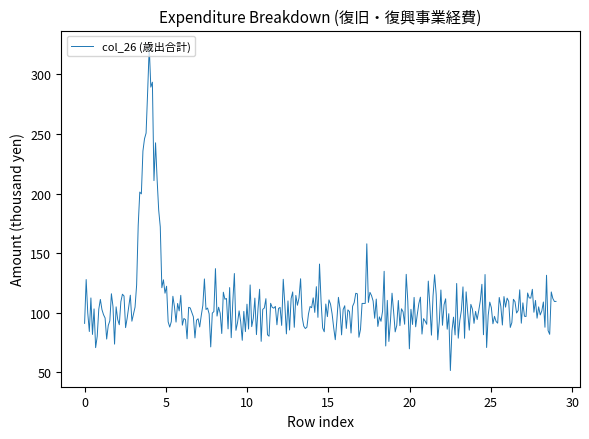

What is the minimum value shown in the chart?

51.4